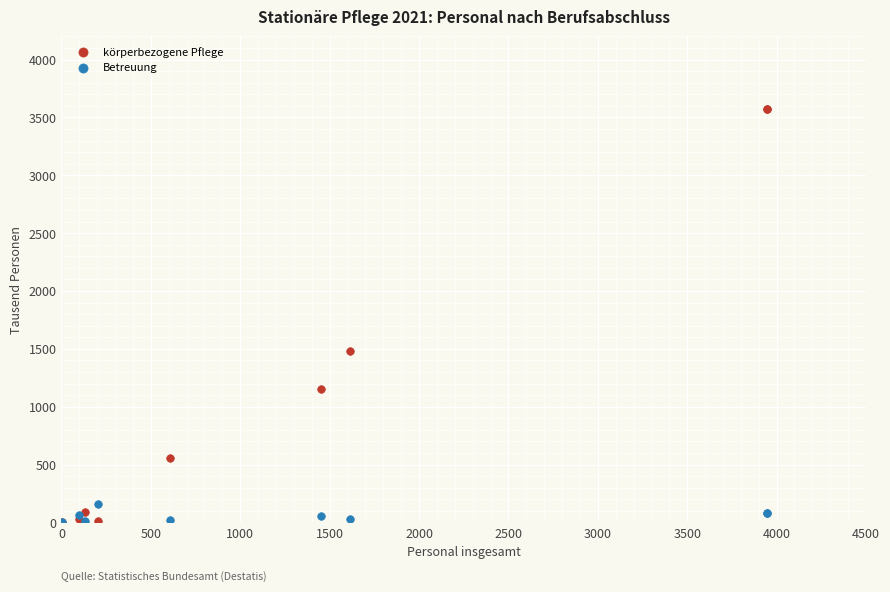

What are all the series names shown in the legend?

körperbezogene Pflege, Betreuung